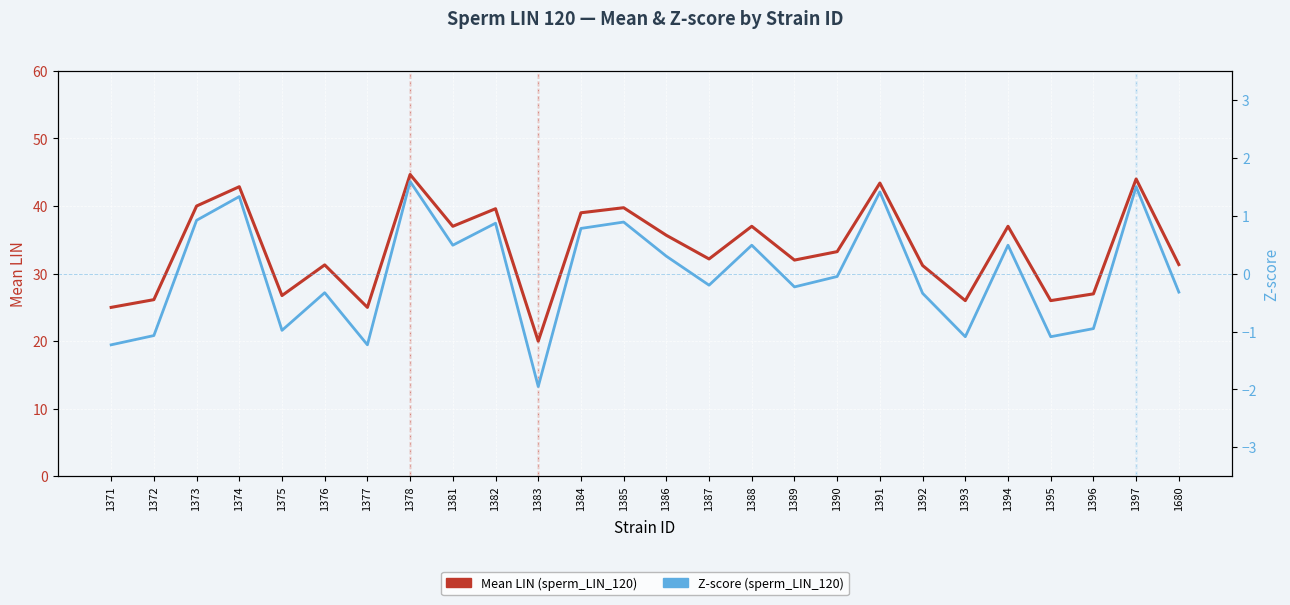

What is the total value across all series at 1377?

23.8